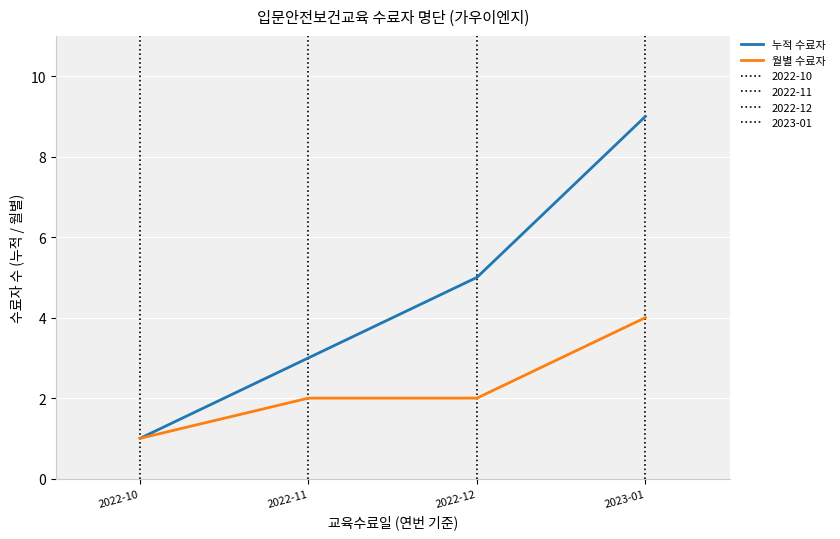

The value of 누적 수료자 at 2022-11 is 3. True or false?

True